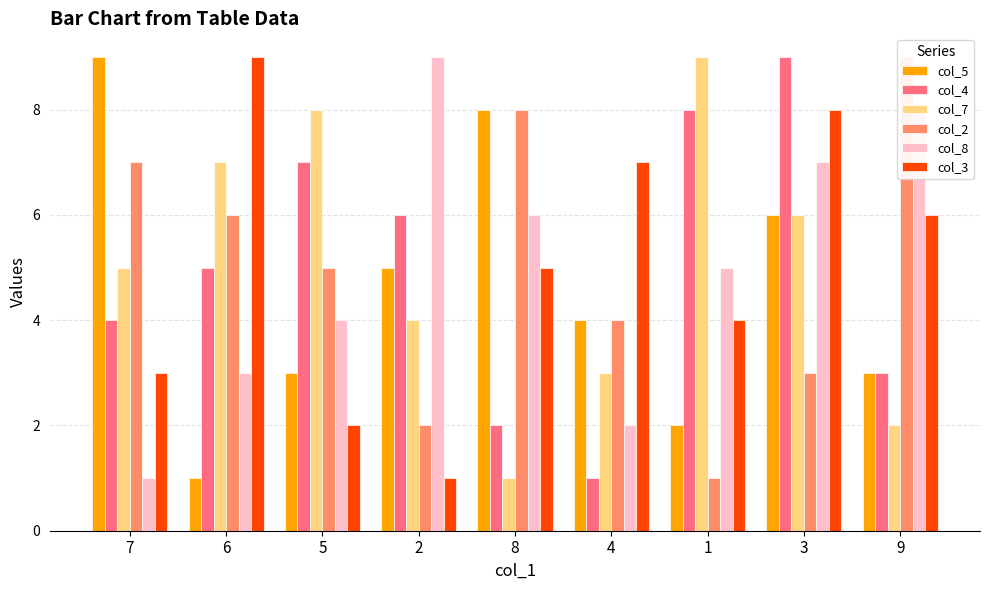

What is the spread (max minus min) of values at 8?

7